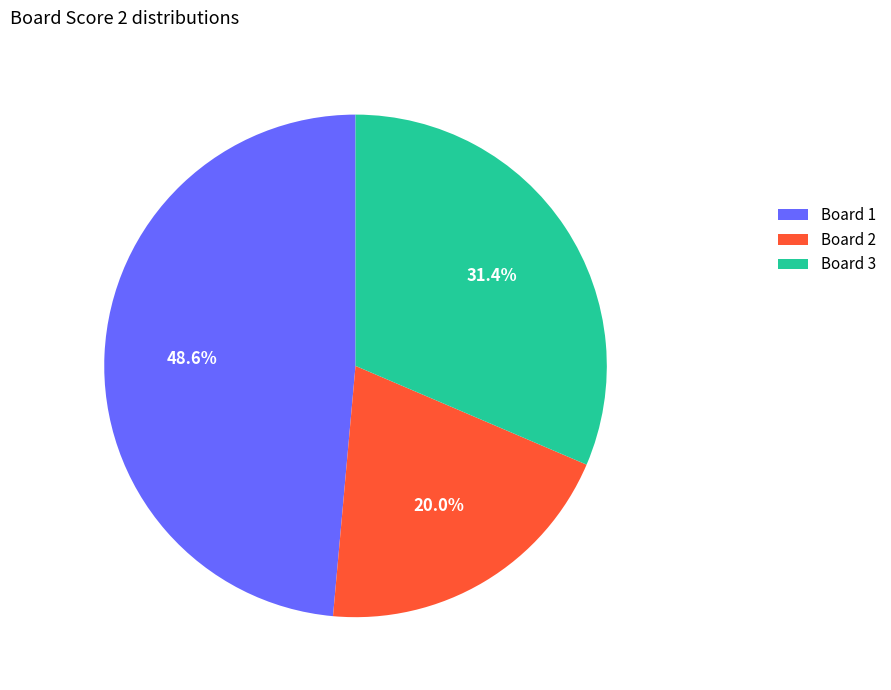

Is Board 1 the majority of the pie?

No